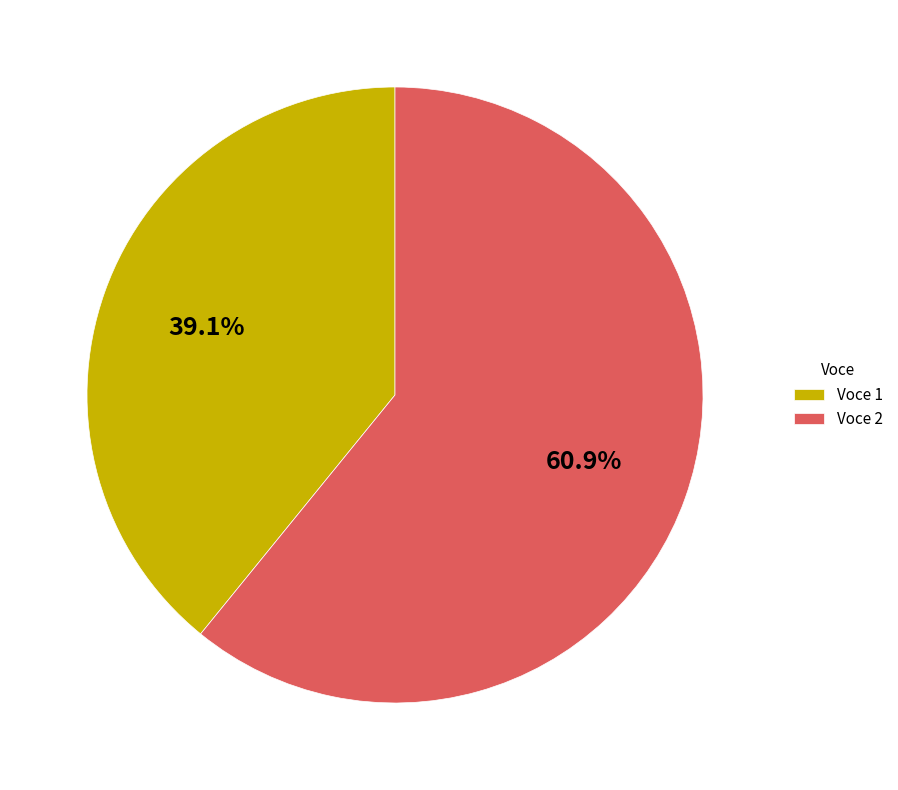

Approximately how many times larger is the value at Voce 1 compared to Voce 2?

0.6